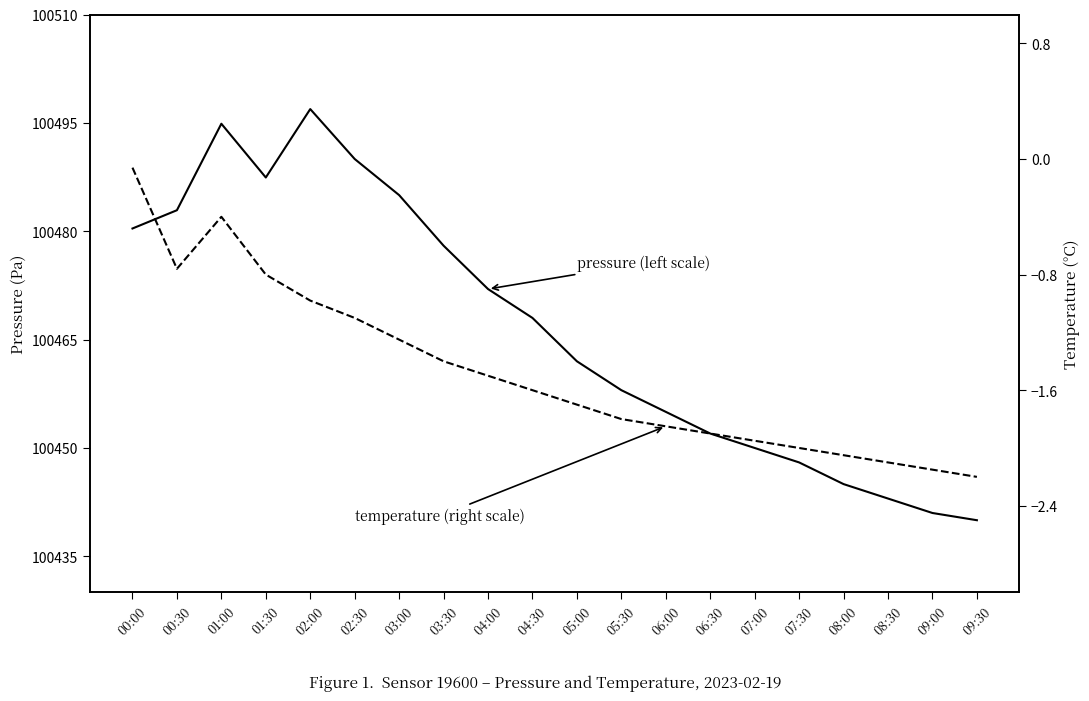

Is the value of pressure (left scale) at 00:30 greater than the value of temperature (right scale) at 00:00?

Yes